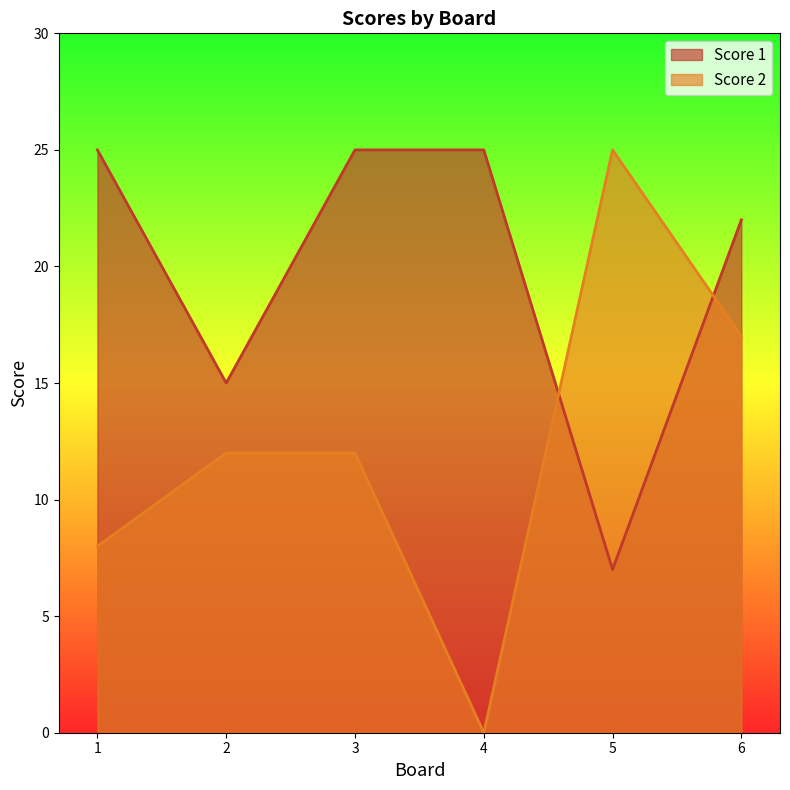

True or false: Score 2 has more than 2 interior local peaks.

False